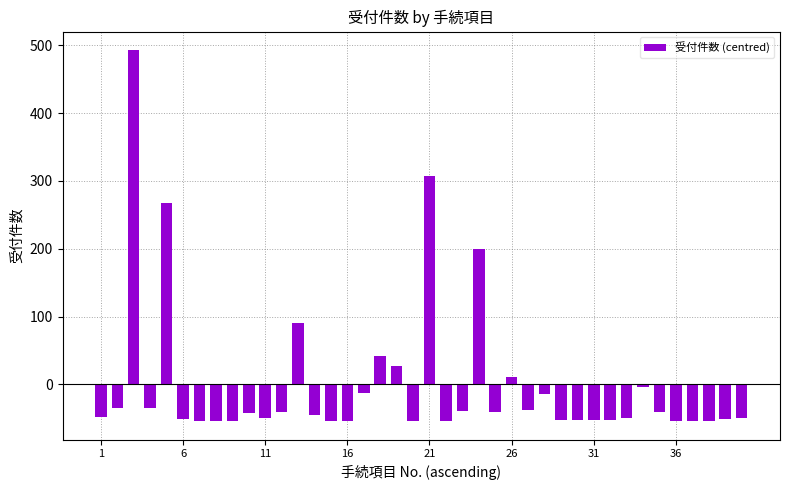

What is the maximum value shown in the chart?

492.8